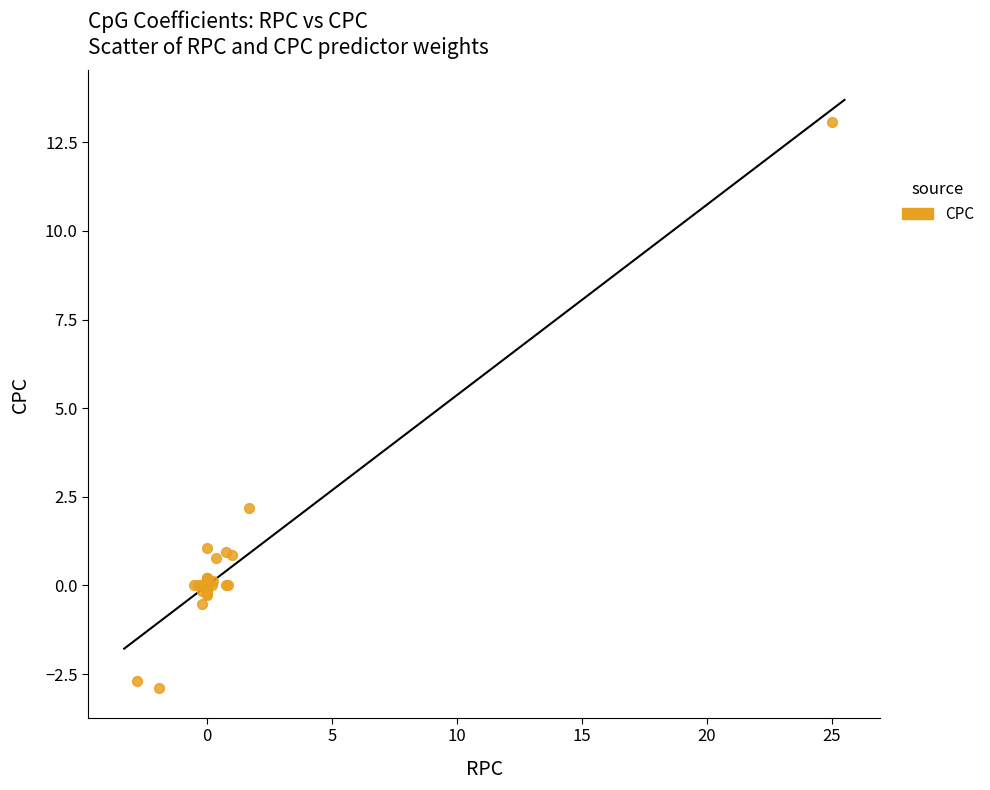

What Y value in the scatter plot is closest to 5?

2.2